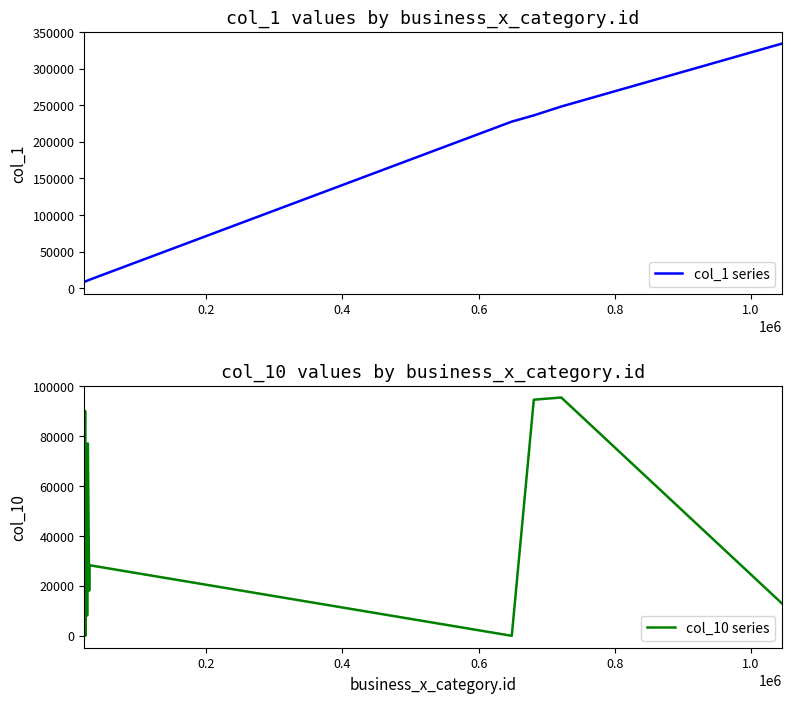

What is the highest value of the col_1 series series?

334055